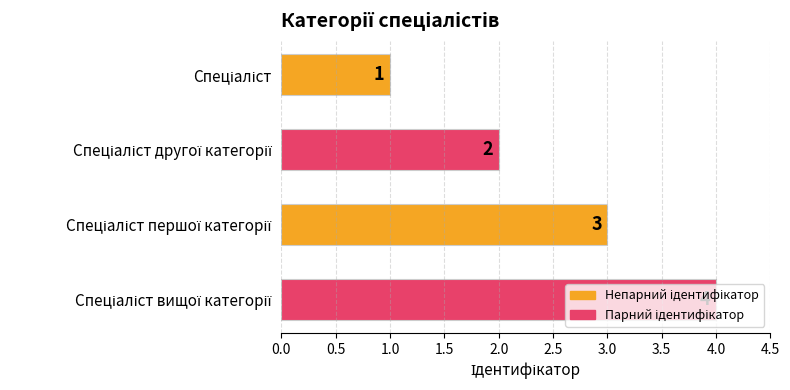

How many values are between 2 and 4?

3